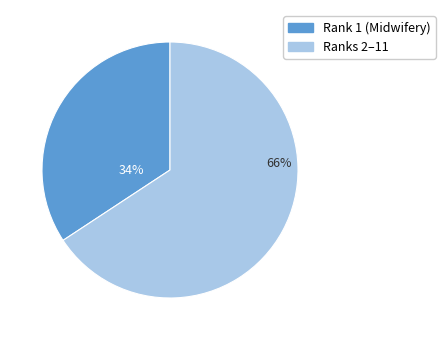

To the nearest percent, what is the average slice percentage?

50%